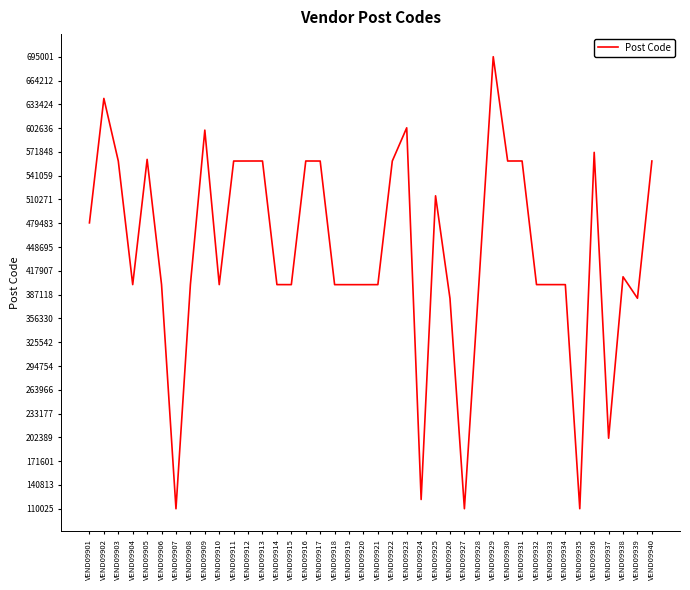

Approximately how many times larger is the value at VEND09932 compared to VEND09916?

0.7